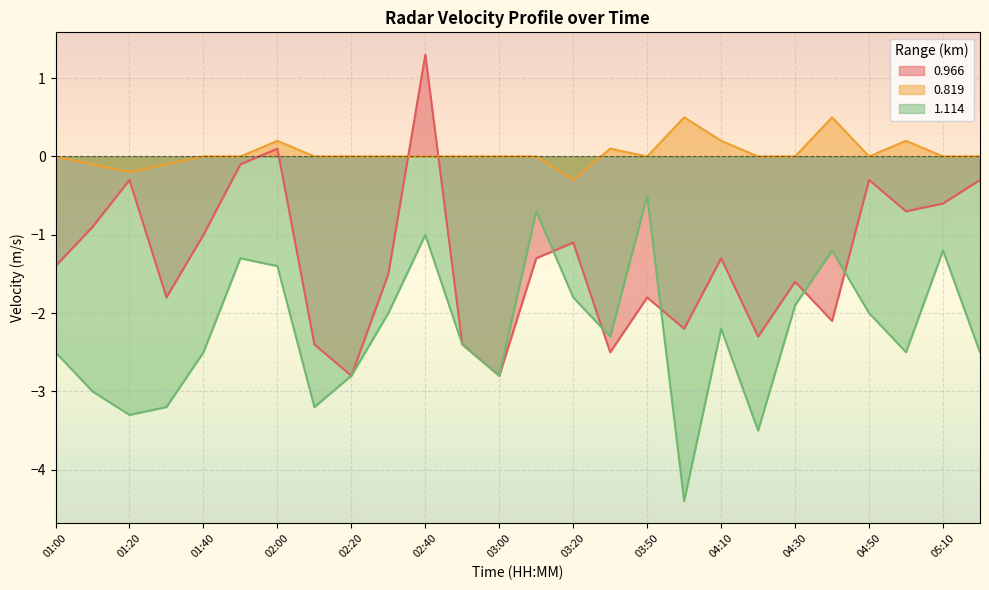

How many positive values does the 0.819 series have?

6